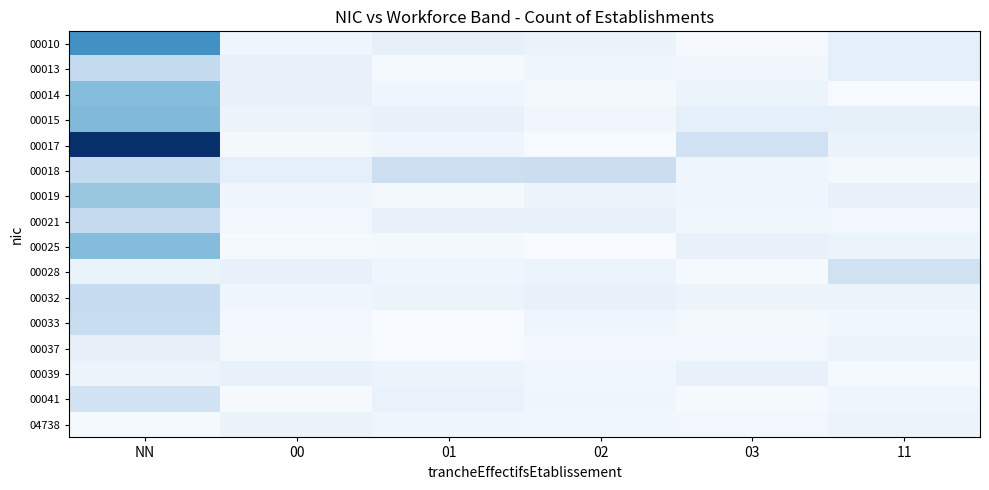

What is the total value across all series at 11?

5.3